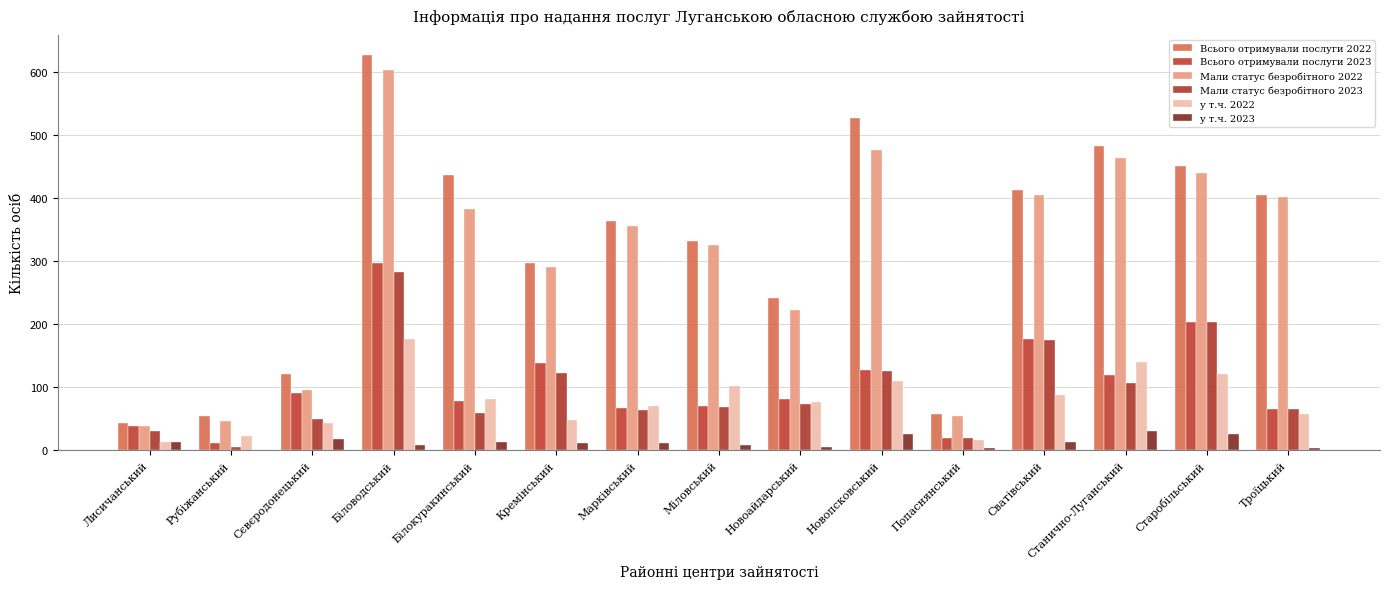

Where does the Мали статус безробітного 2022 series first go above 355?

Біловодський